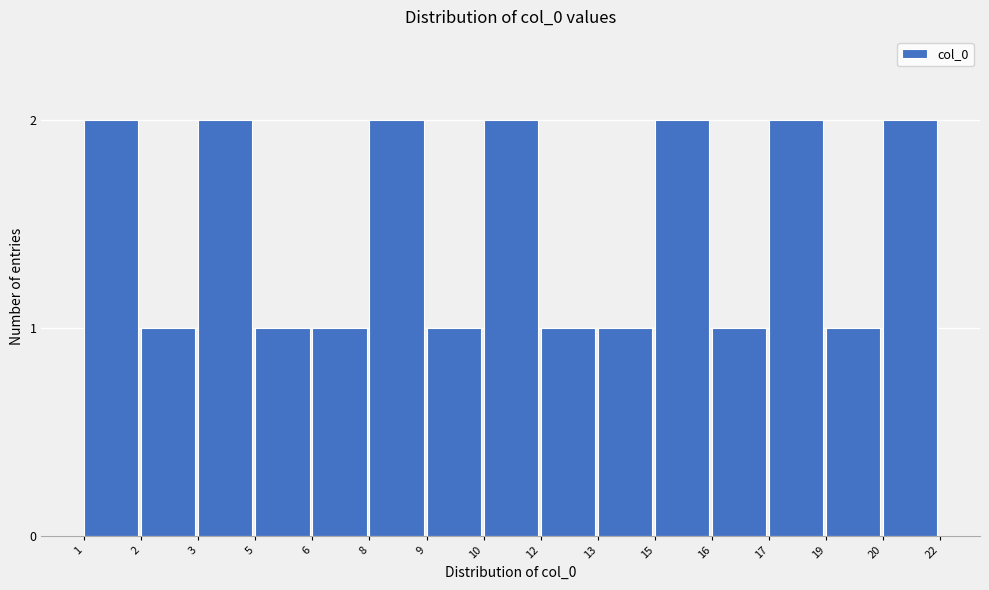

Reading left to right, list all the values displayed in this chart.

1=2	2=1	3=2	5=1	6=1	8=2	9=1	10=2	12=1	13=1	15=2	16=1	17=2	19=1	20=2